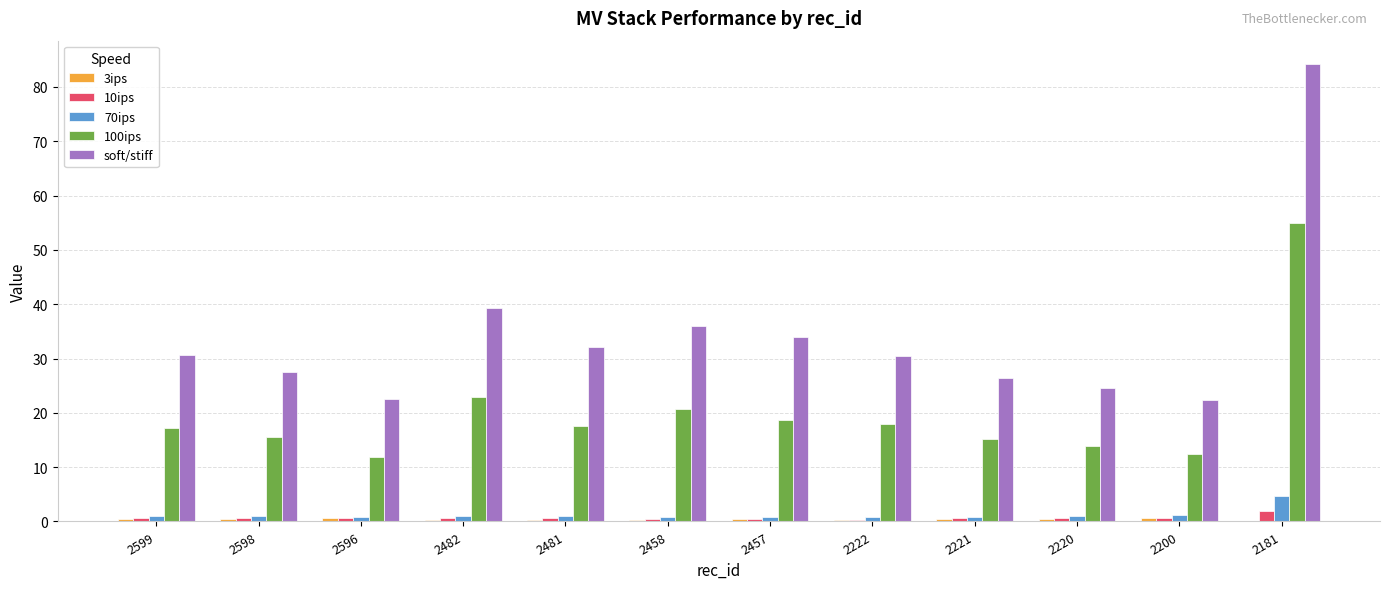

Which series has the widest spread of values?

soft/stiff